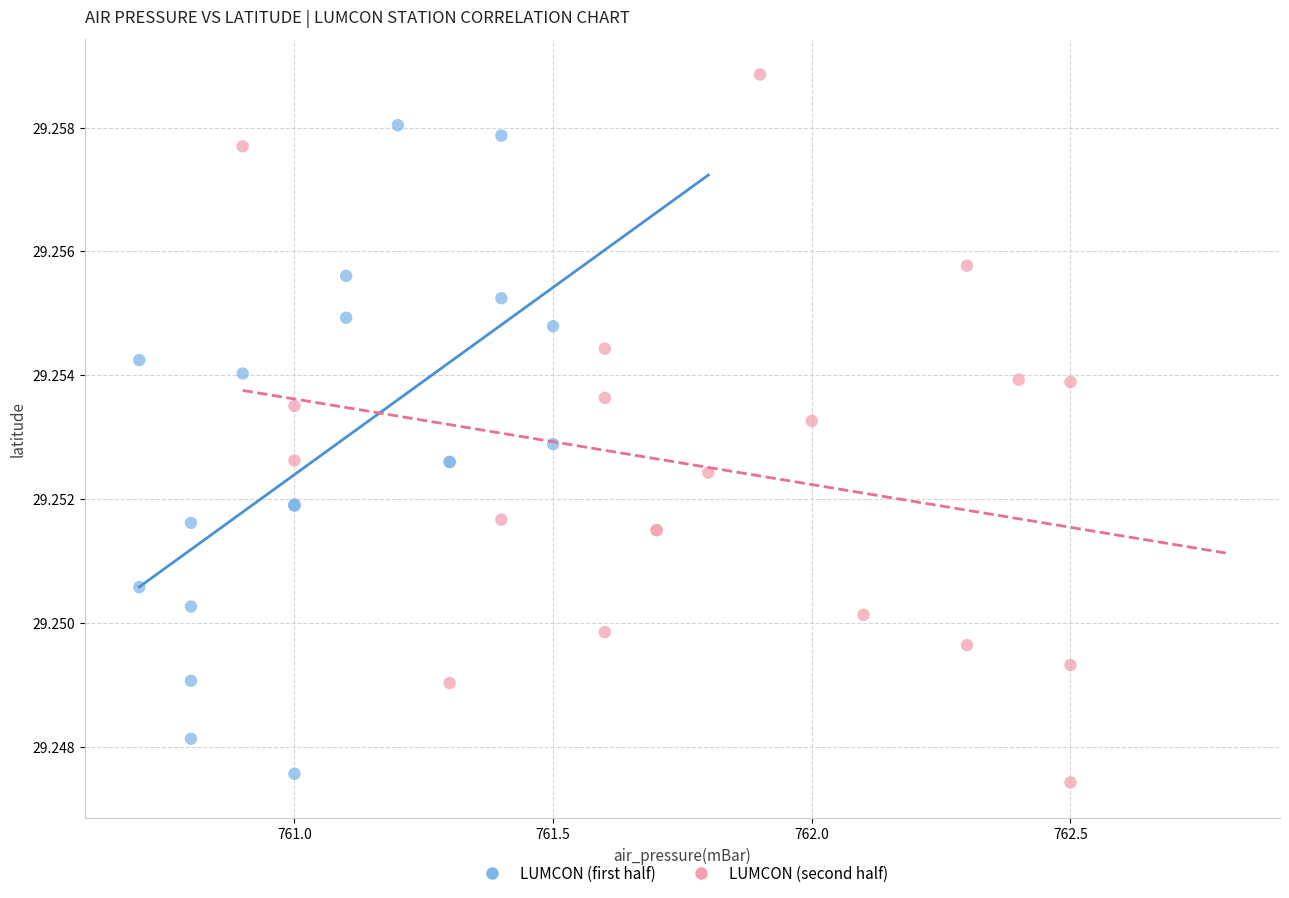

Which series contains the highest Y value?

LUMCON (second half)